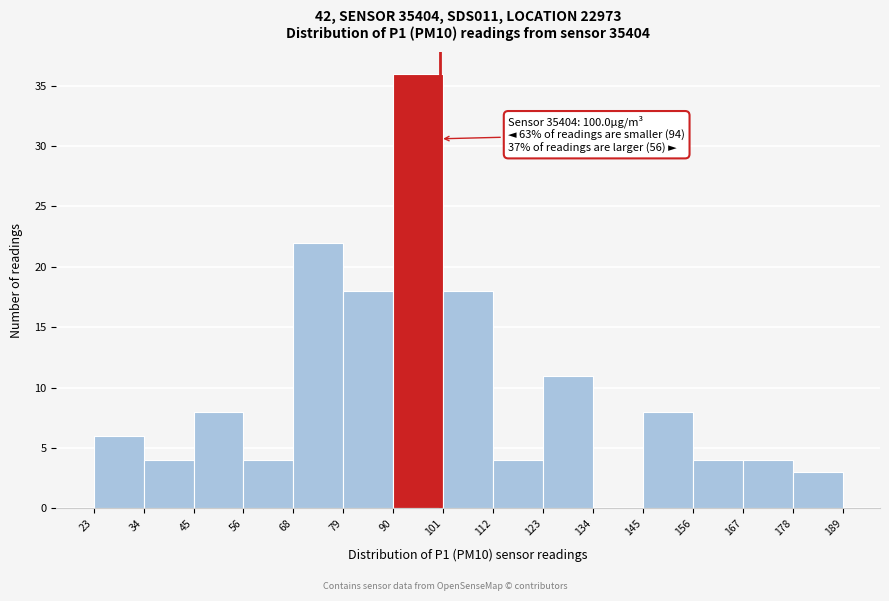

Over which range of the x-axis is the bar tallest?

90 to 101